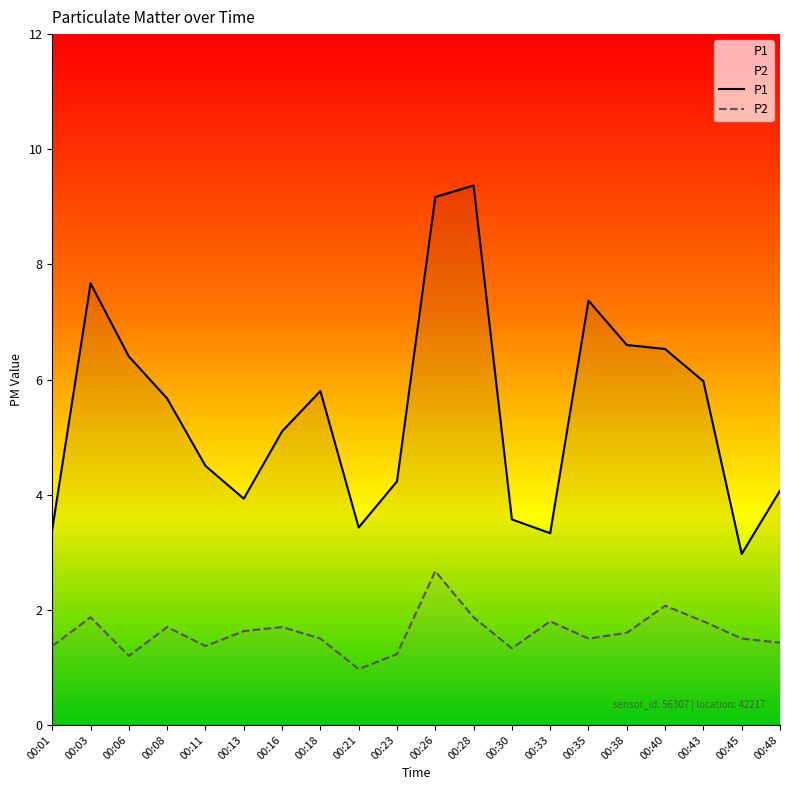

What is the value of the P1 point at the 15th from the left?

7.4